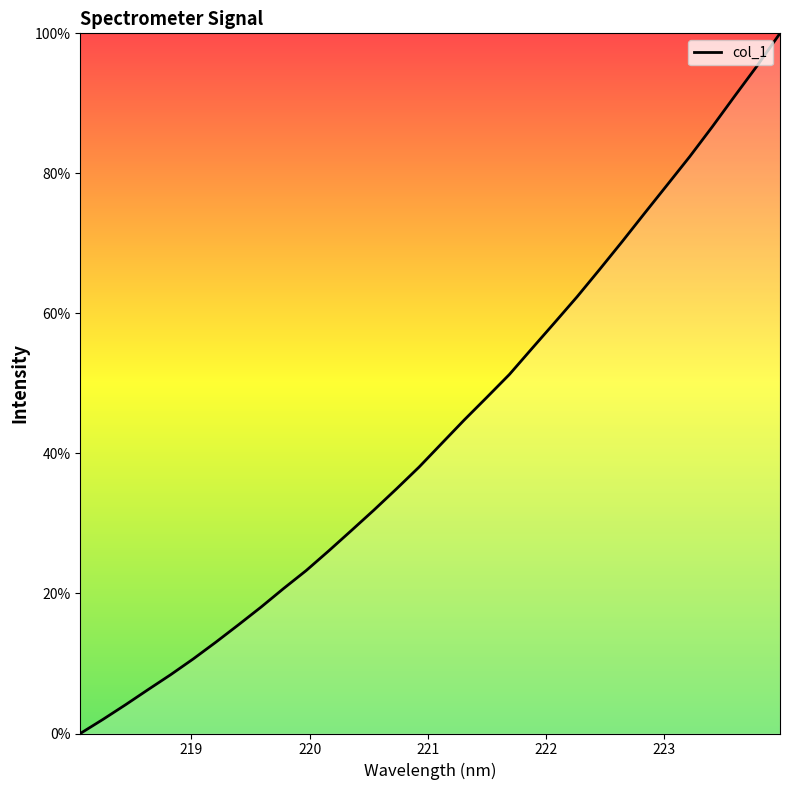

What is the difference between the maximum and minimum values?

100.0